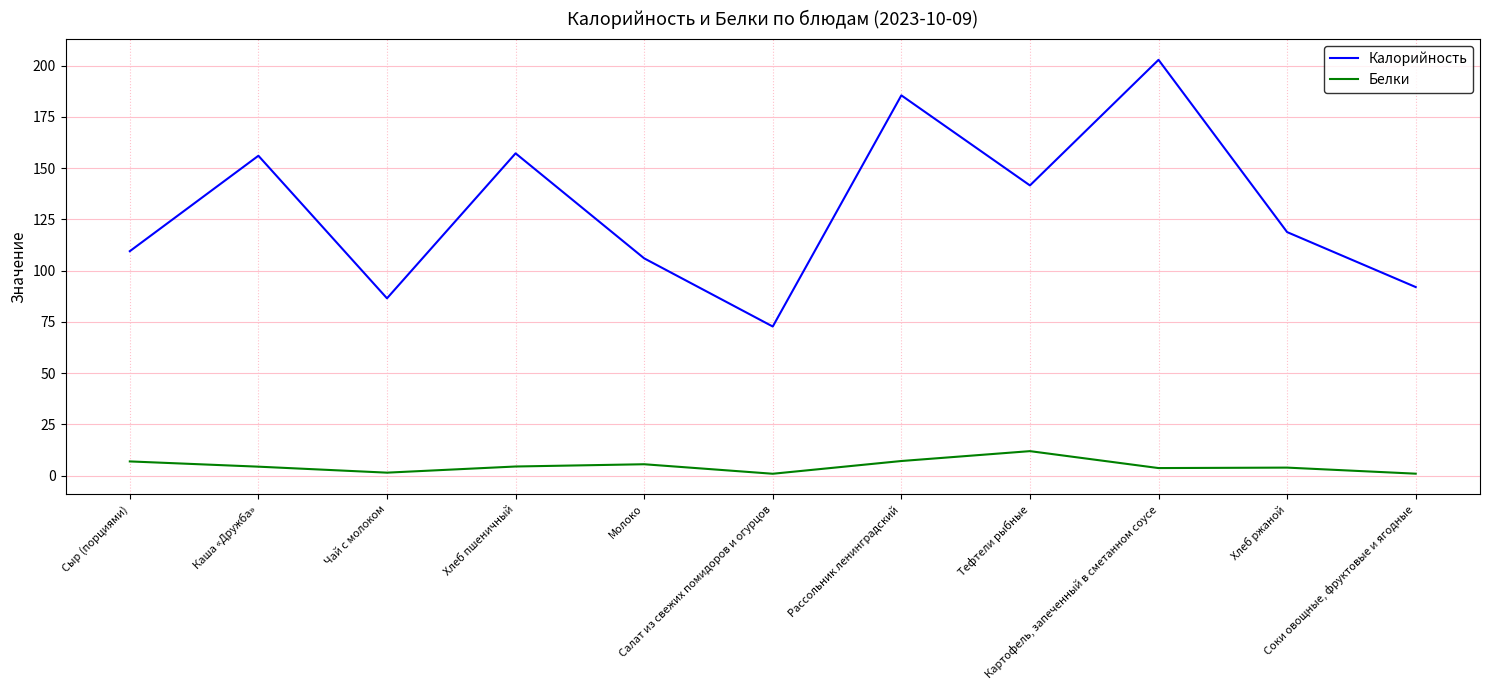

True or false: Белки and Калорийность cross at least once.

False